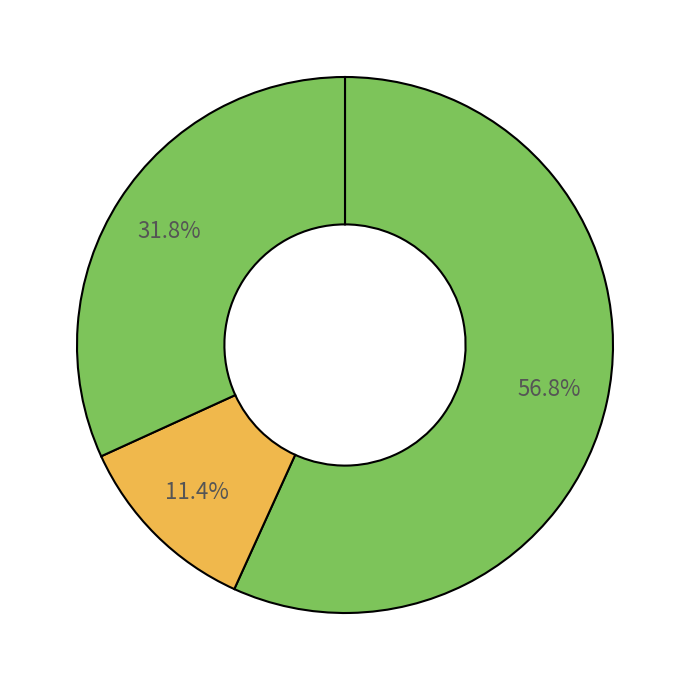

Rank the categories by value from highest to lowest.

avibactam, ATM, FEP